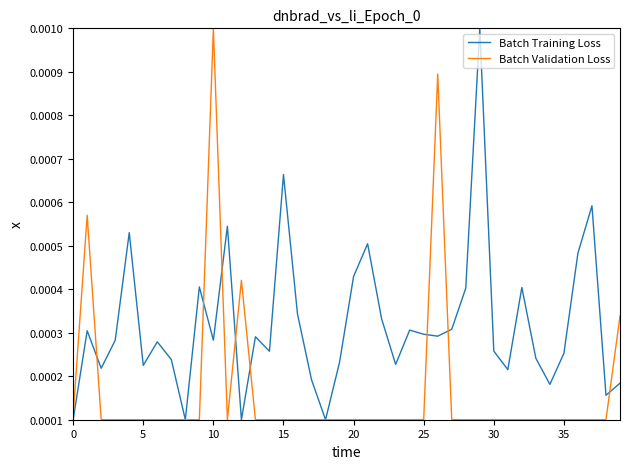

Rank the series by their average value, from highest to lowest.

Batch Training Loss, Batch Validation Loss